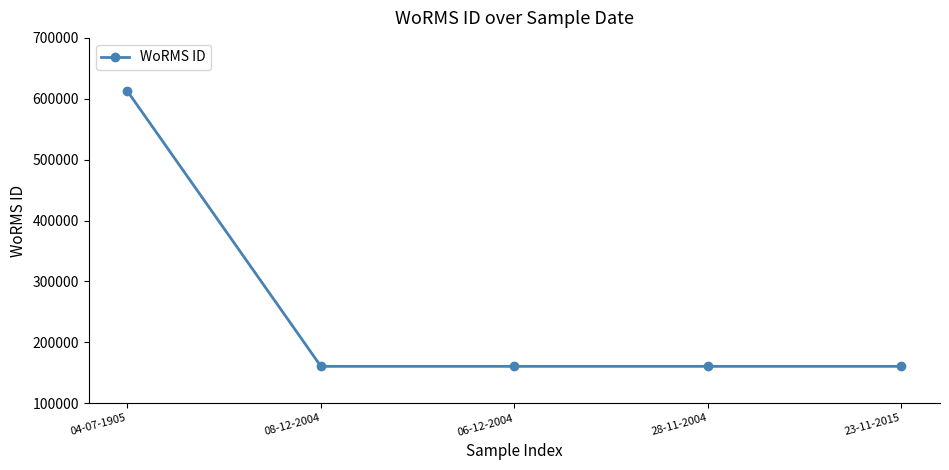

True or false: there are more than 2 points higher than both neighbors.

False